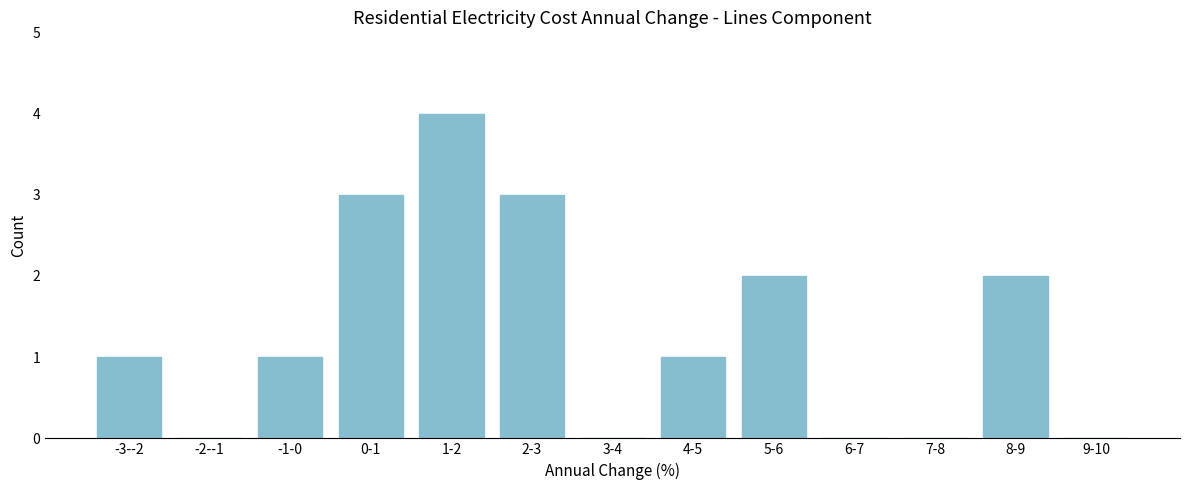

Reading right to left, transcribe all the data shown in this chart.

9-10=0	8-9=2	7-8=0	6-7=0	5-6=2	4-5=1	3-4=0	2-3=3	1-2=4	0-1=3	-1-0=1	-2--1=0	-3--2=1